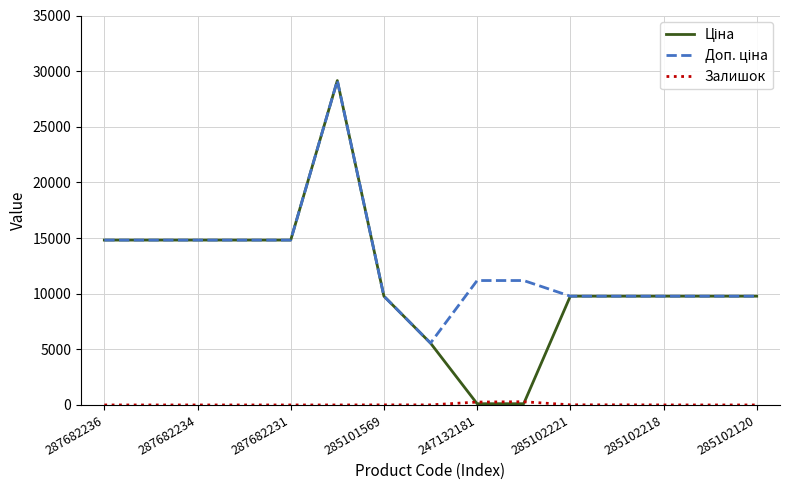

What is the maximum value shown in the chart?

29152.3